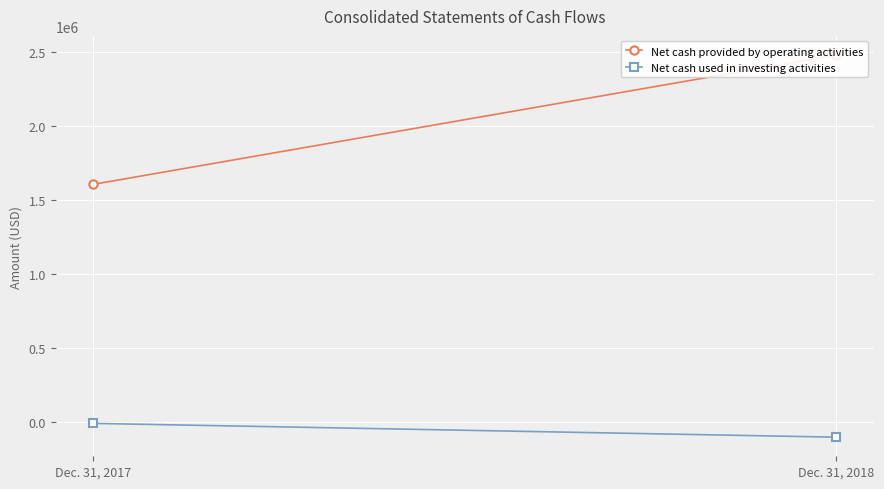

At how many categories does at least one series exceed 319043?

2